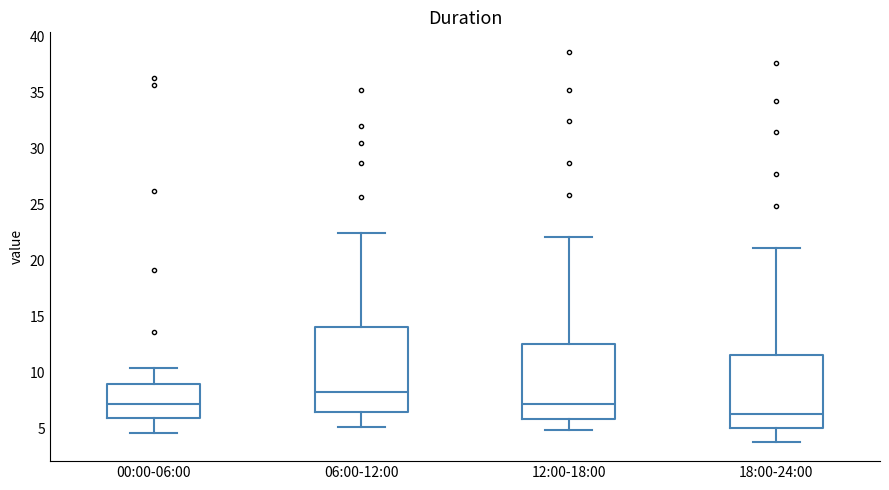

Which box is the tallest, from its lower edge to its upper edge?

06:00-12:00